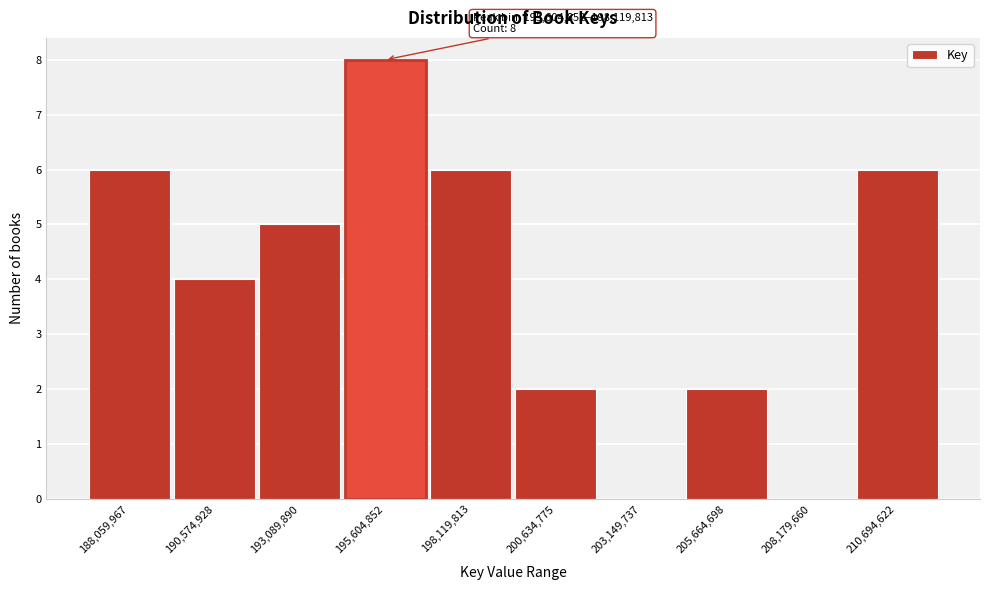

Reading left to right, extract all data points from this chart.

188,059,967=6	190,574,928=4	193,089,890=5	195,604,852=8	198,119,813=6	200,634,775=2	203,149,737=0	205,664,698=2	208,179,660=0	210,694,622=6